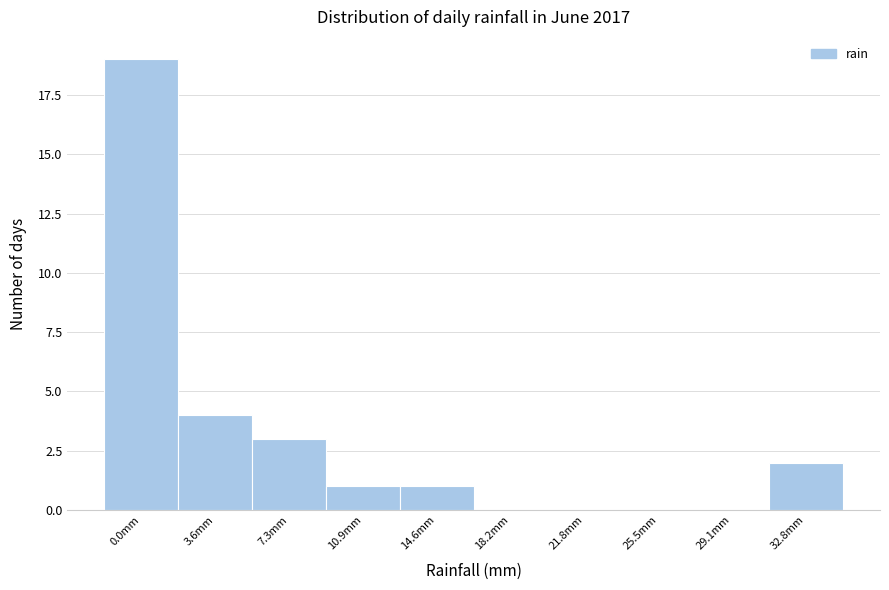

Reading left to right, extract all data points from this chart.

0.0mm=19	3.6mm=4	7.3mm=3	10.9mm=1	14.6mm=1	18.2mm=0	21.8mm=0	25.5mm=0	29.1mm=0	32.8mm=2